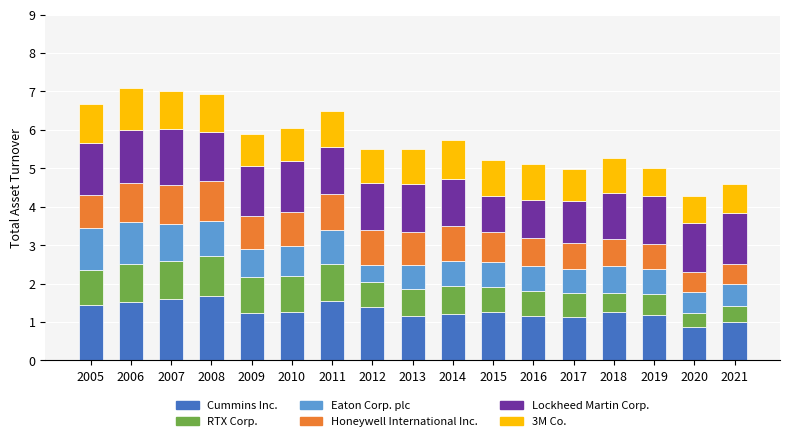

The Cummins Inc. series shows 1.7 at 2009. True or false?

False